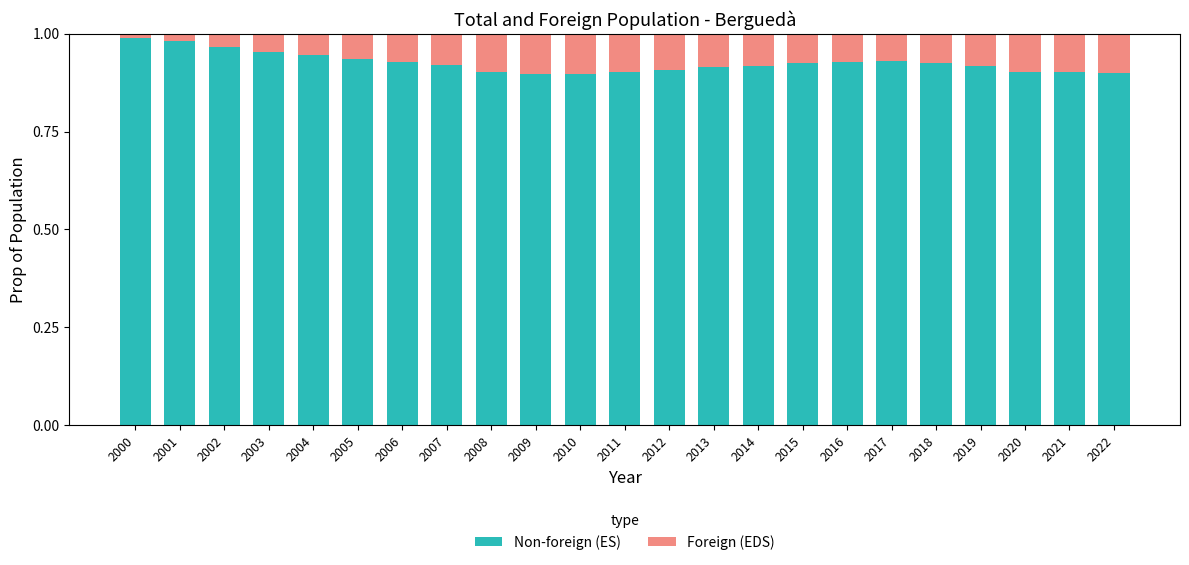

What is the sum of all Non-foreign (ES) values?

21.3